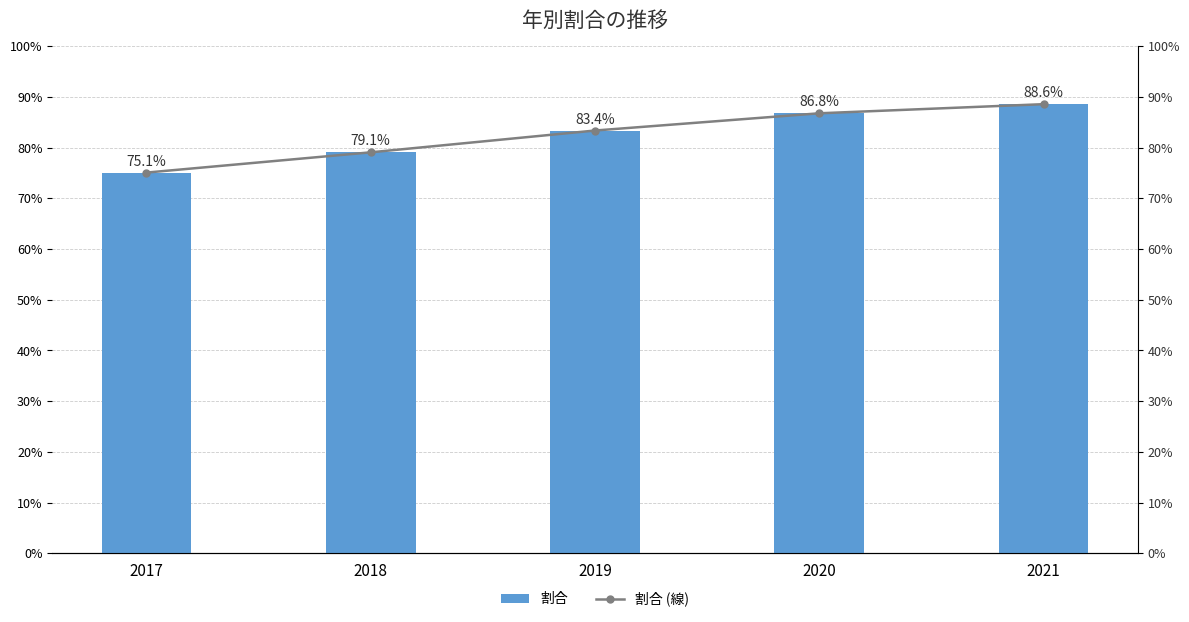

How many data points in 割合 are less than 83?

2